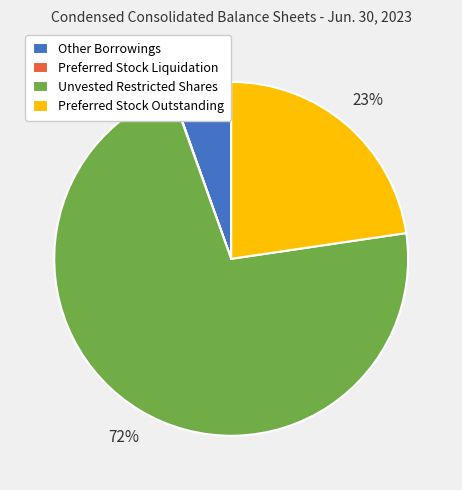

Do Other Borrowings and Unvested Restricted Shares together represent more than half of the pie?

Yes